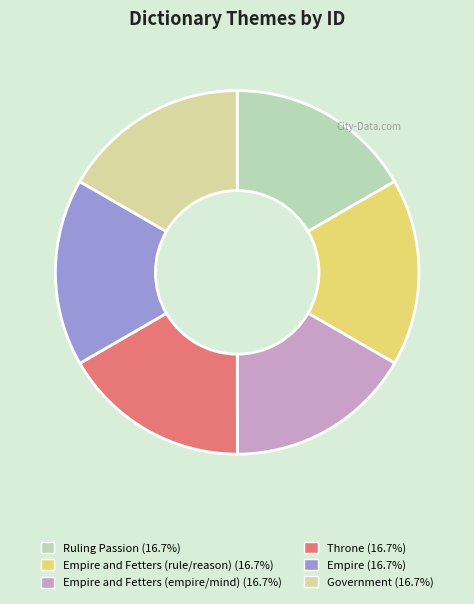

Does any single category account for the majority?

No